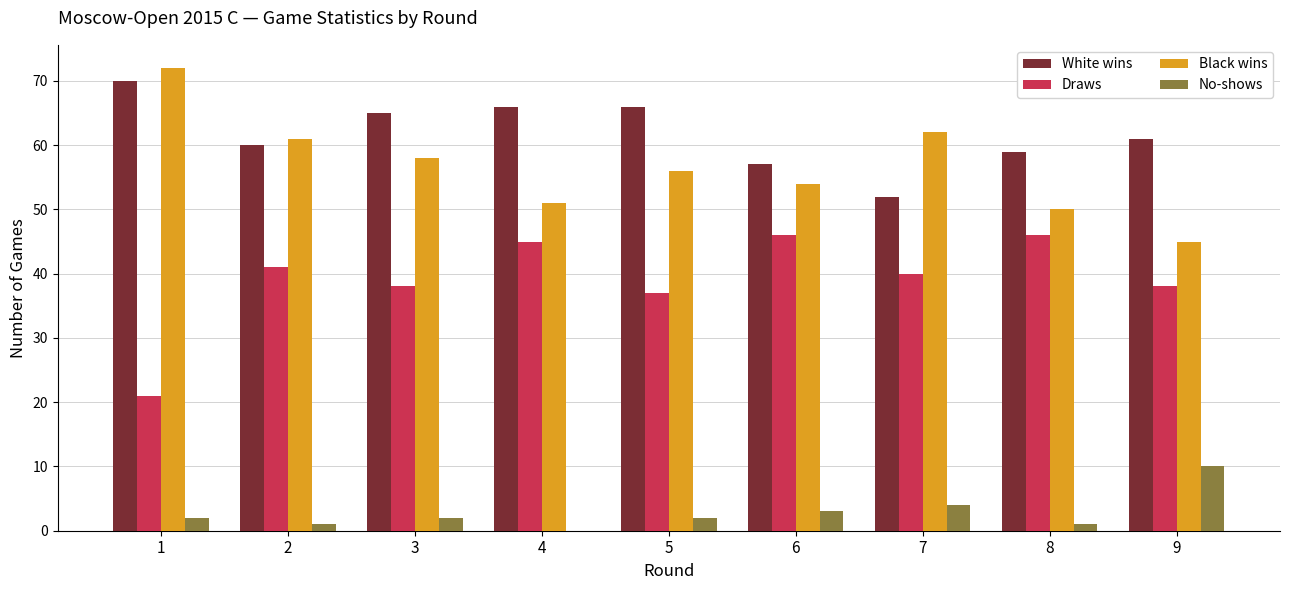

Are the bars horizontal?

No